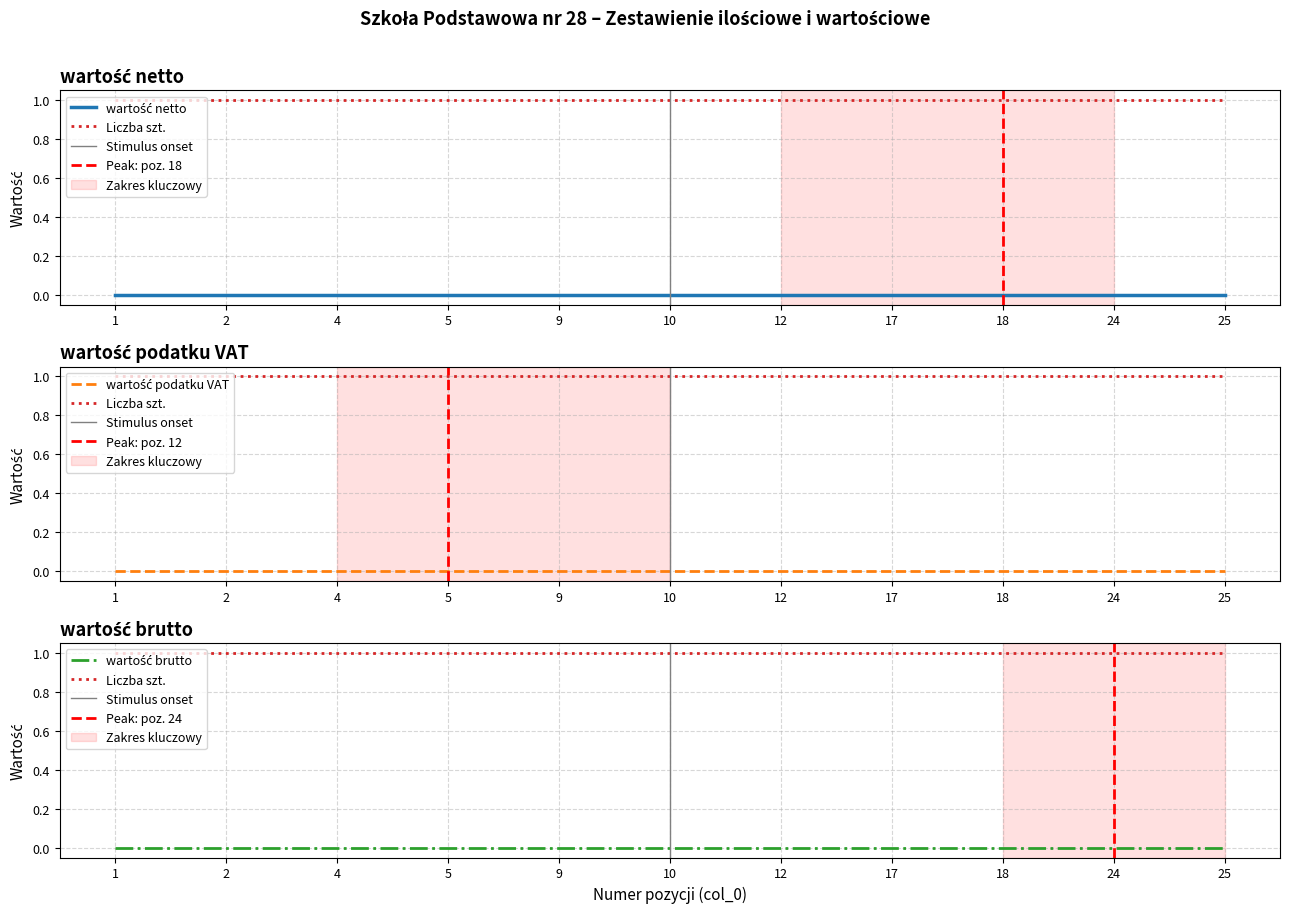

True or false: Liczba szt. and wartość podatku VAT intersect in this chart.

False